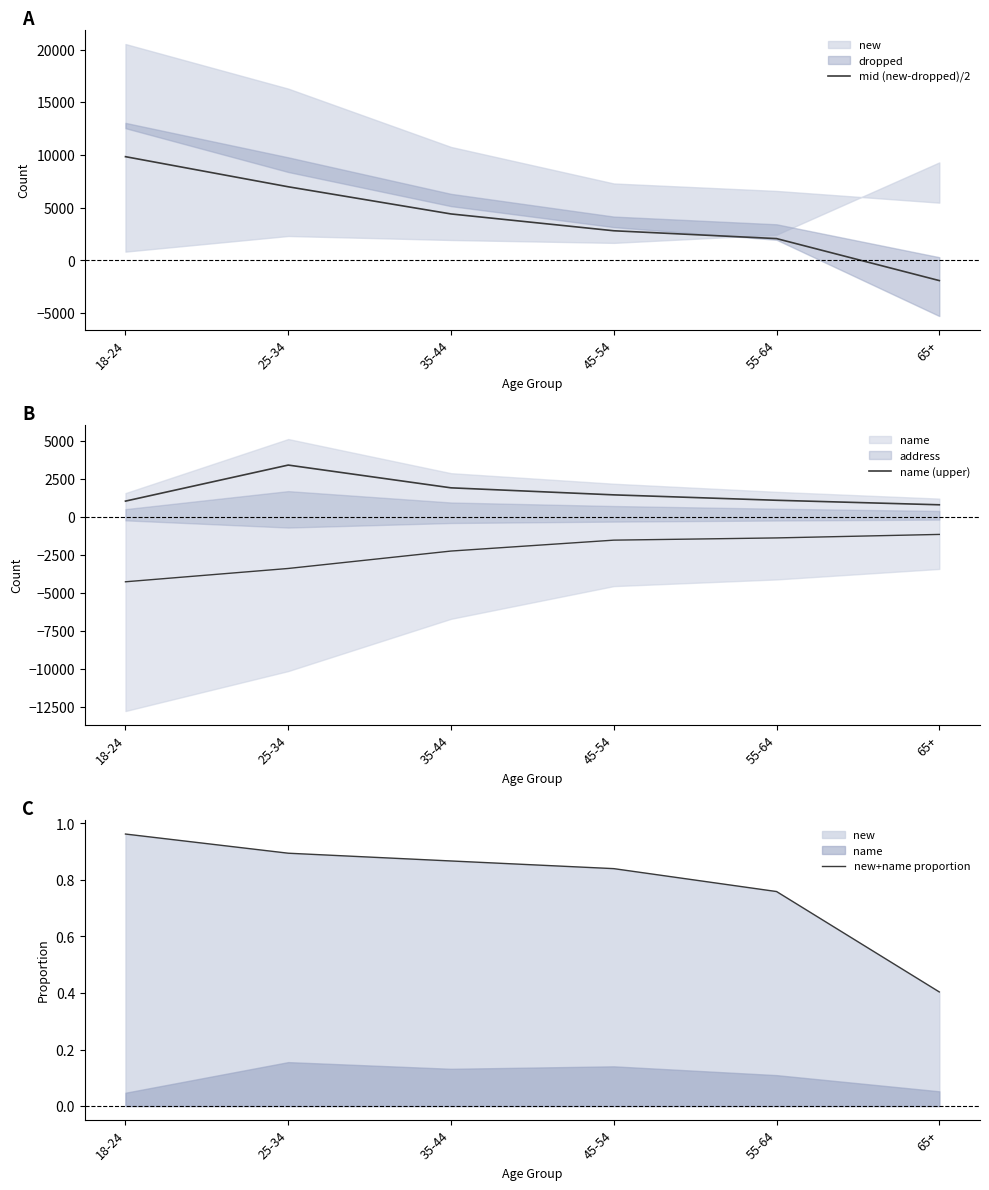

Reading right to left, transcribe all the data shown in this chart.

mid (new-dropped)/2: -1908.5	2075.5	2818.0	4413.0	6990.5	9846.5
name (upper): 814.0	1111.0	1467.0	1930.0	3428.0	1056.0
new+name proportion: 0.4	0.8	0.8	0.9	0.9	1.0